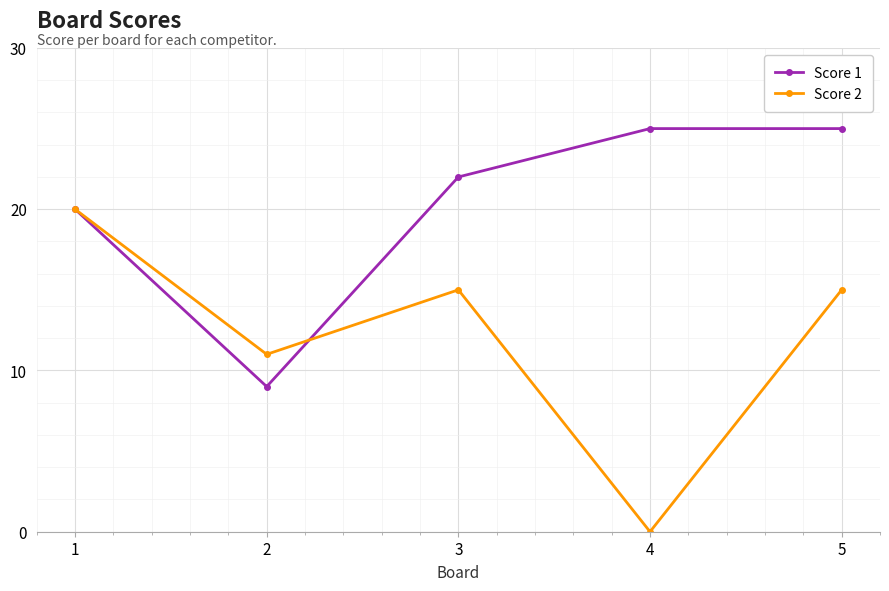

After their last crossing, which series has the higher values: Score 1 or Score 2?

Score 1